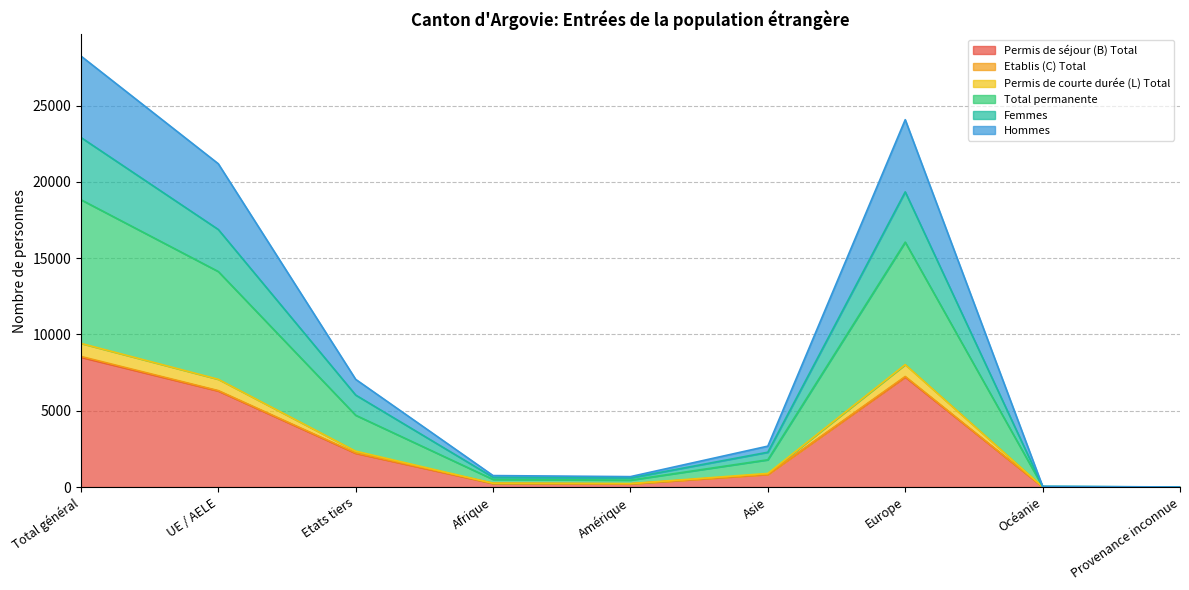

How many interior local valleys does the Permis de courte durée (L) Total series have?

1